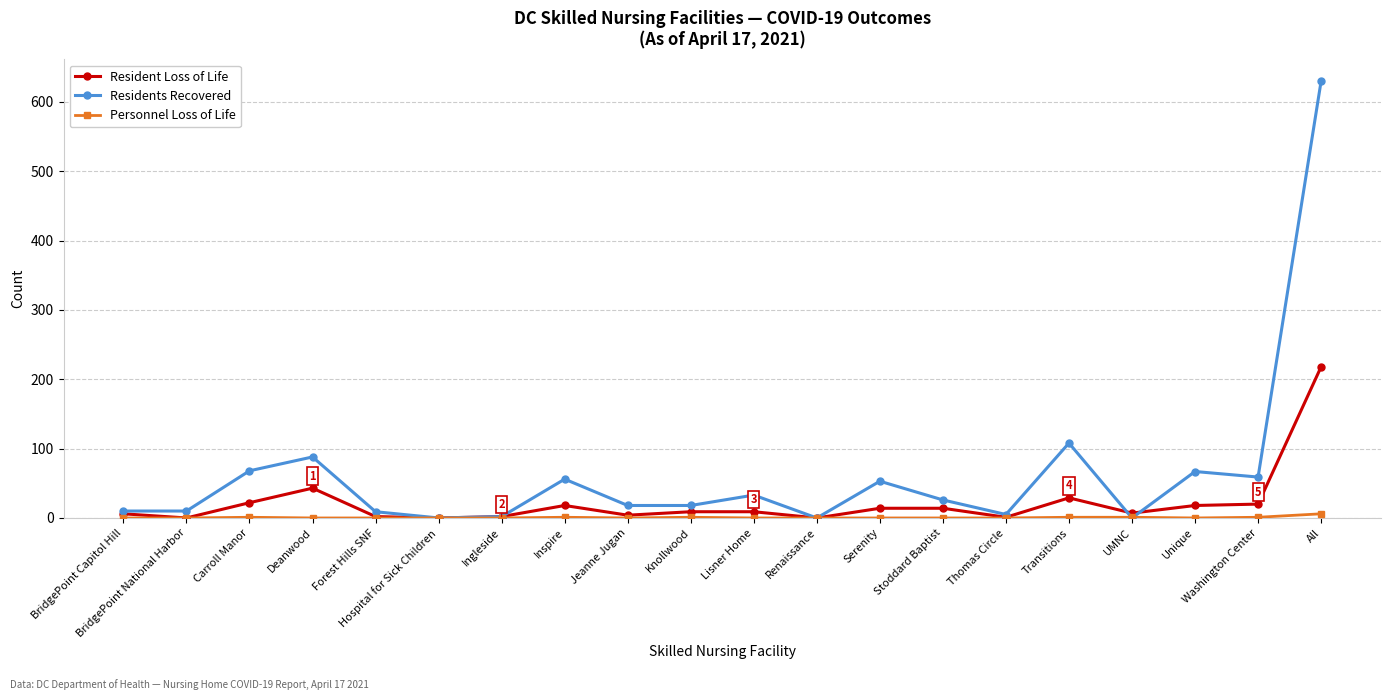

Which series has the largest range (max minus min)?

Residents Recovered